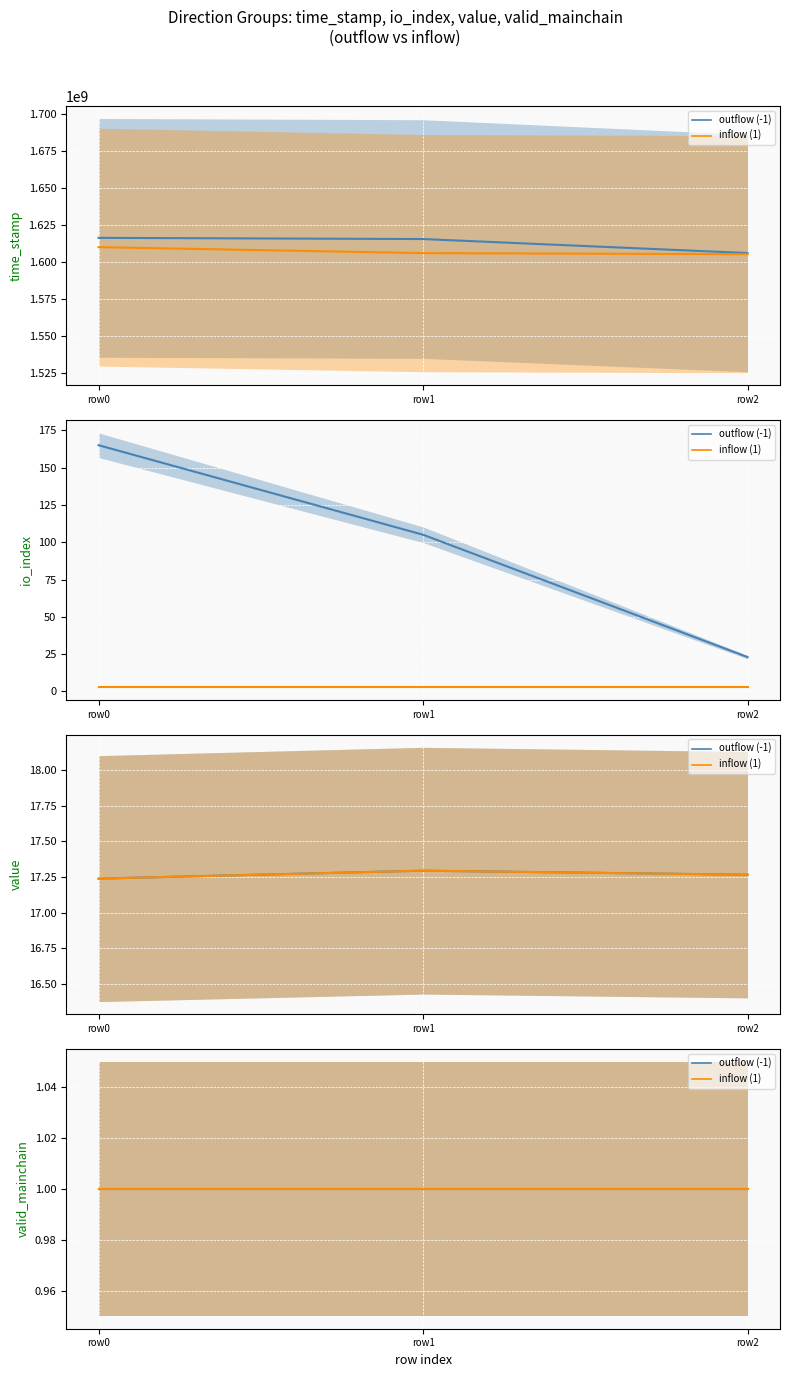

Reading left to right, extract all data points from this chart.

outflow (-1): row0=1616420086	row1=1615612962	row2=1606132474
inflow (1): row0=1610130120	row1=1606081005	row2=1605362781